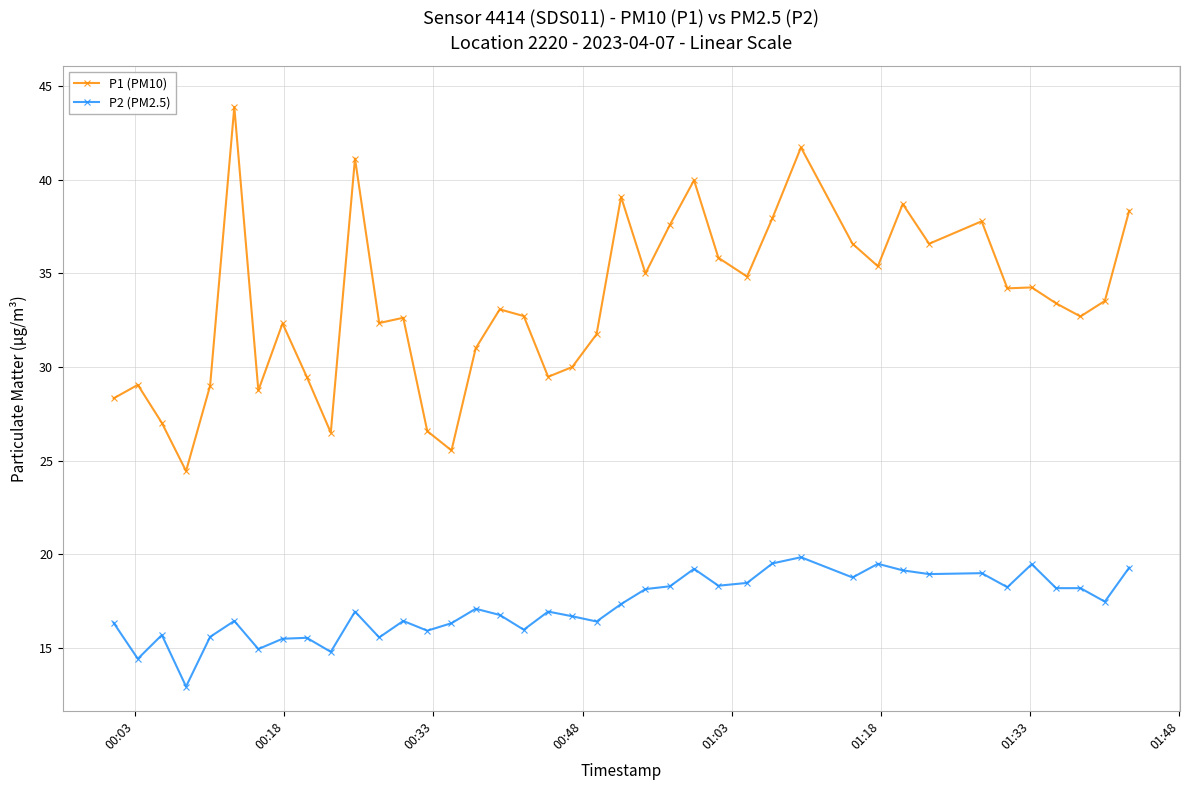

Which series has the largest total across all categories?

P1 (PM10)